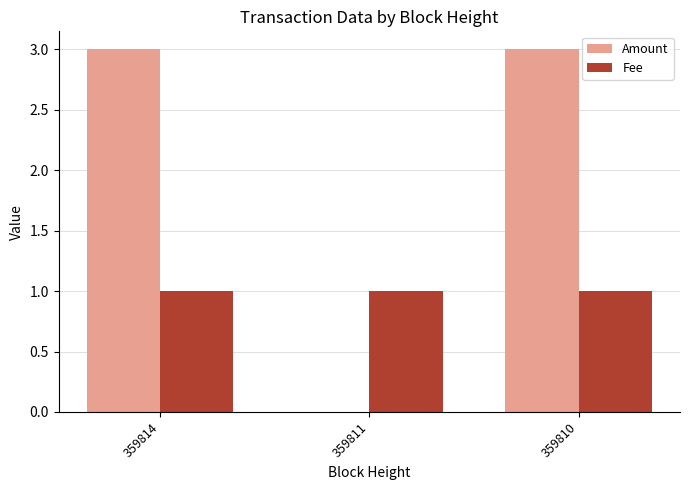

Is the value of Fee at 359811 greater than the value of Amount at 359810?

No